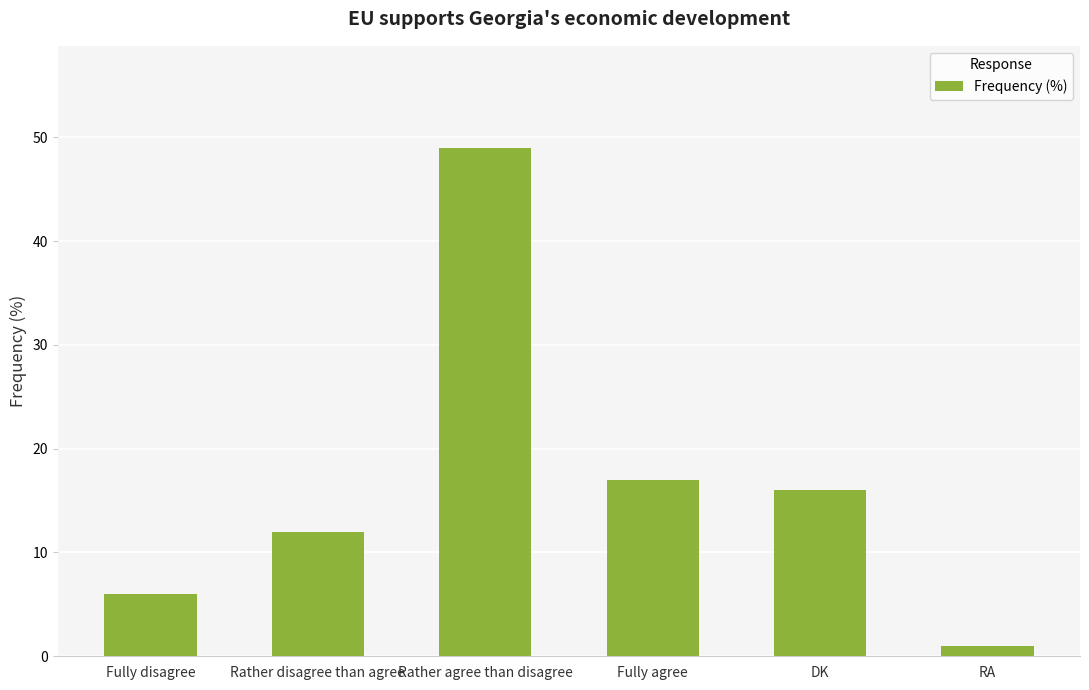

Which has a higher value, RA or Fully agree?

Fully agree